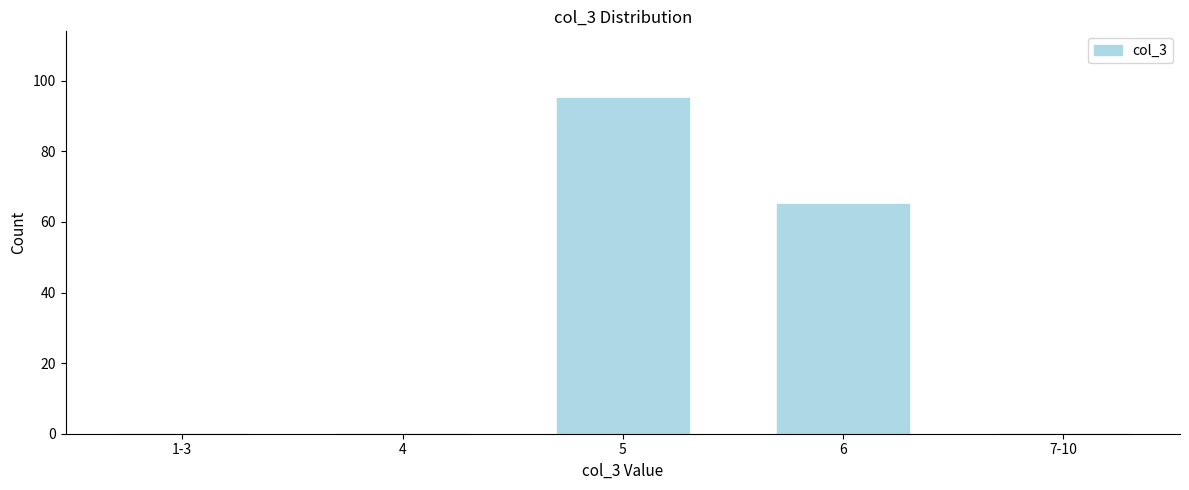

Reading right to left, transcribe all the data shown in this chart.

7-10=0	6=65	5=95	4=0	1-3=0